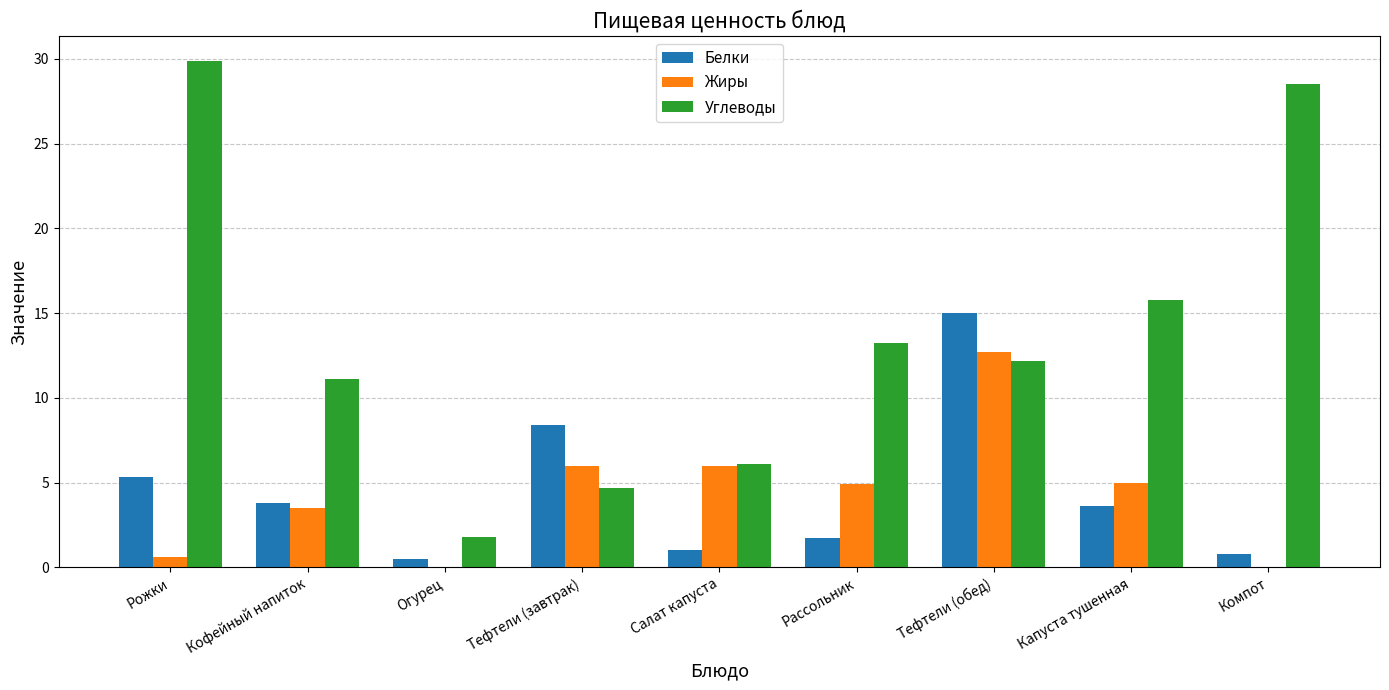

Is the value of Углеводы at Рожки greater than the value of Белки at Рожки?

Yes